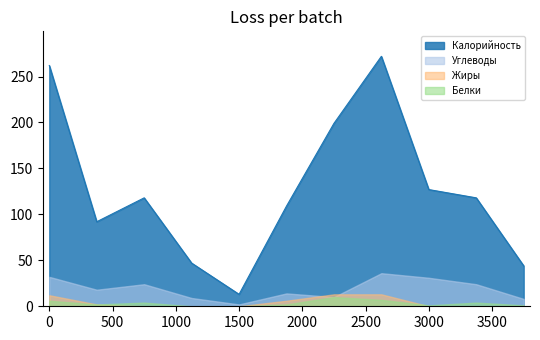

True or false: Жиры and Калорийность intersect in this chart.

False